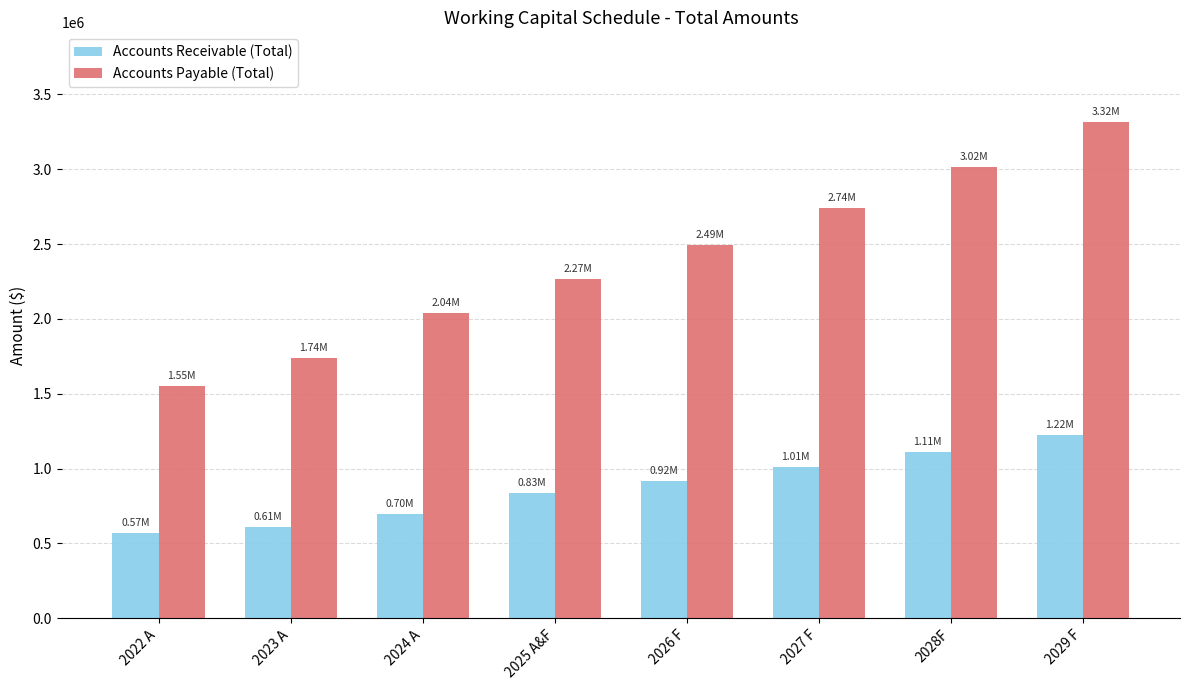

What is the label of the 3rd bar from the right?

2027 F